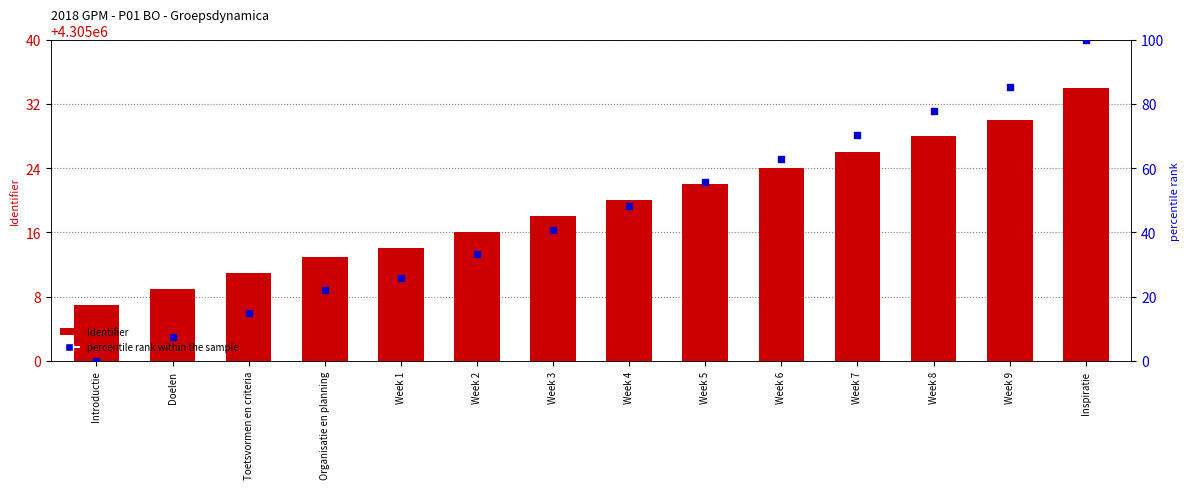

At which category is the sum across all series the highest?

Inspiratie